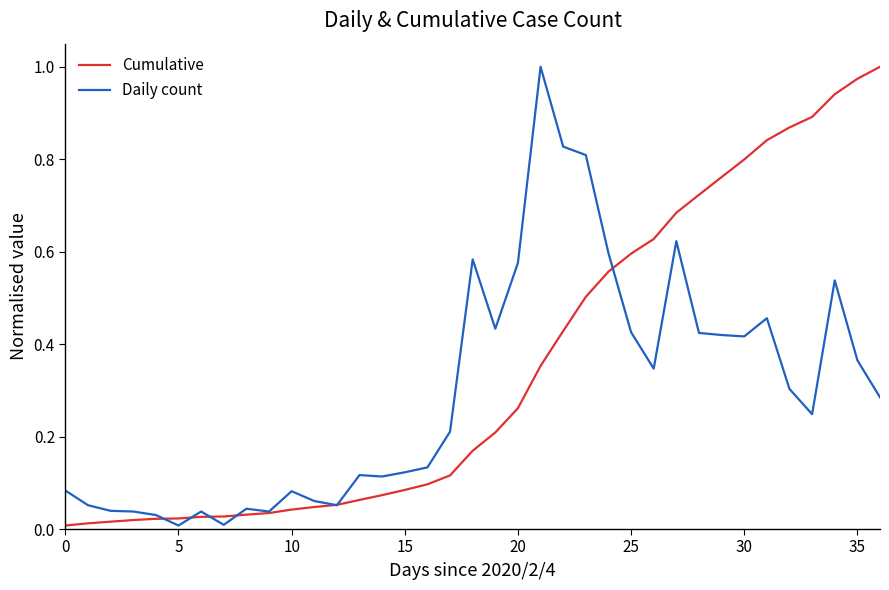

True or false: Cumulative and Daily count cross at least once.

True